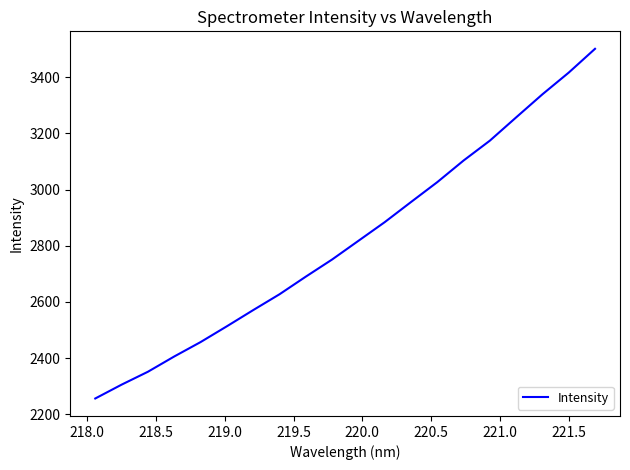

What is the smallest value displayed?

2256.2